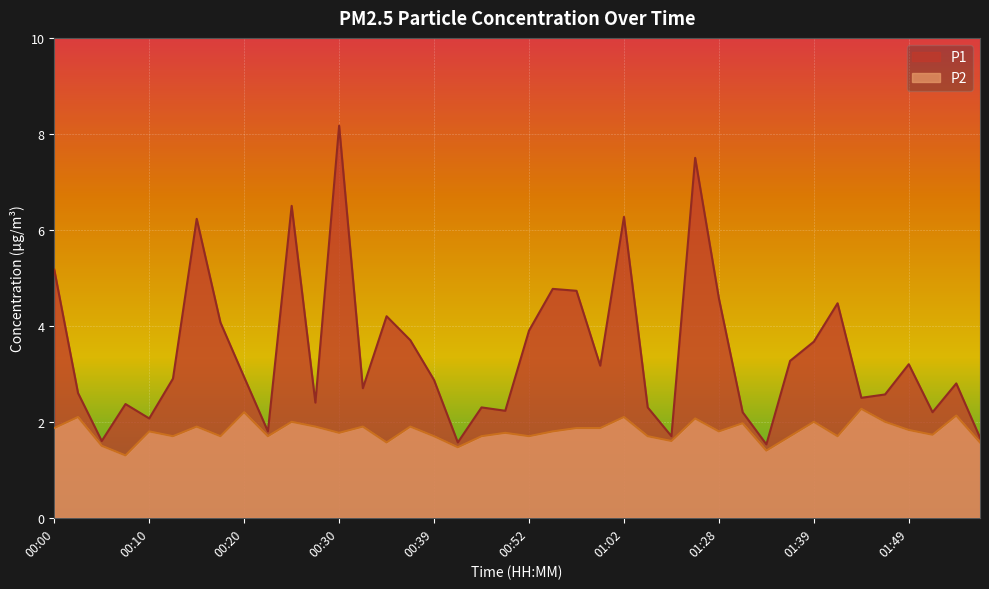

What are all the series names shown in the legend?

P1, P2